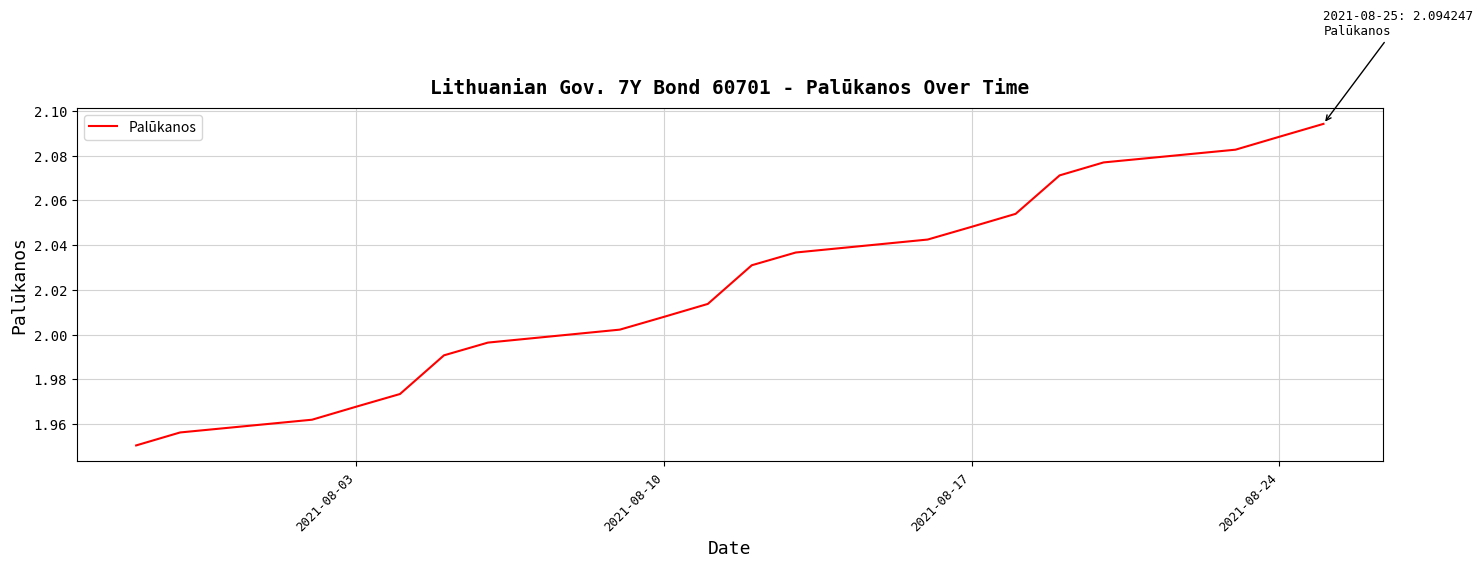

Between 2021-08-17 and 2021-08-10, which is larger?

2021-08-17